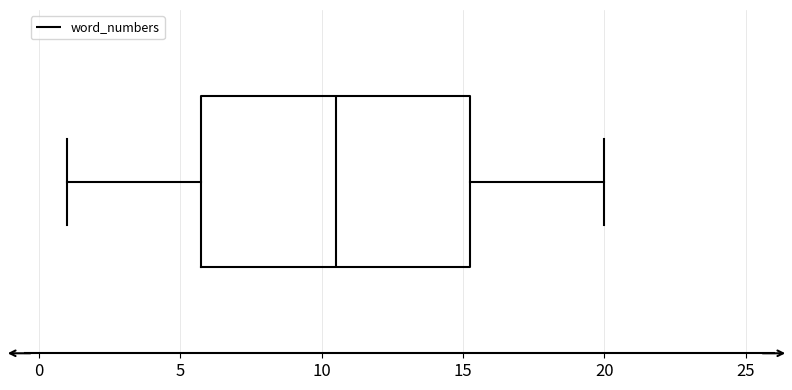

Read this box plot against the x-axis: the position of the median line, the range covered by the box, and the ends of both whiskers. The values are not printed on the chart, so give them approximately, as read against the axis.

median 10.5, box 6.0 to 15.5, whiskers 1.0 to 20.0